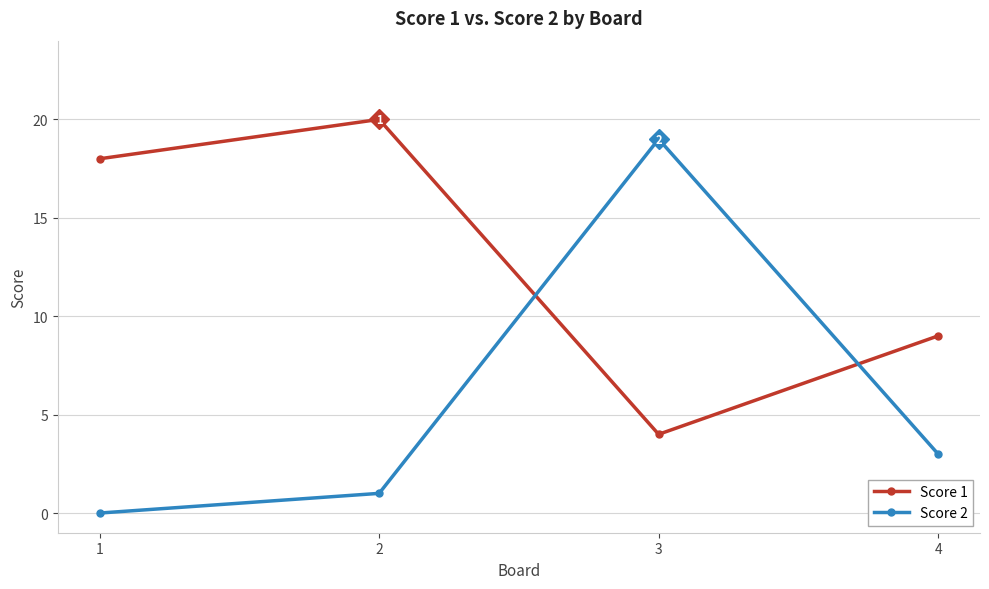

What is the difference between the maximum and minimum values in the Score 1 series?

16